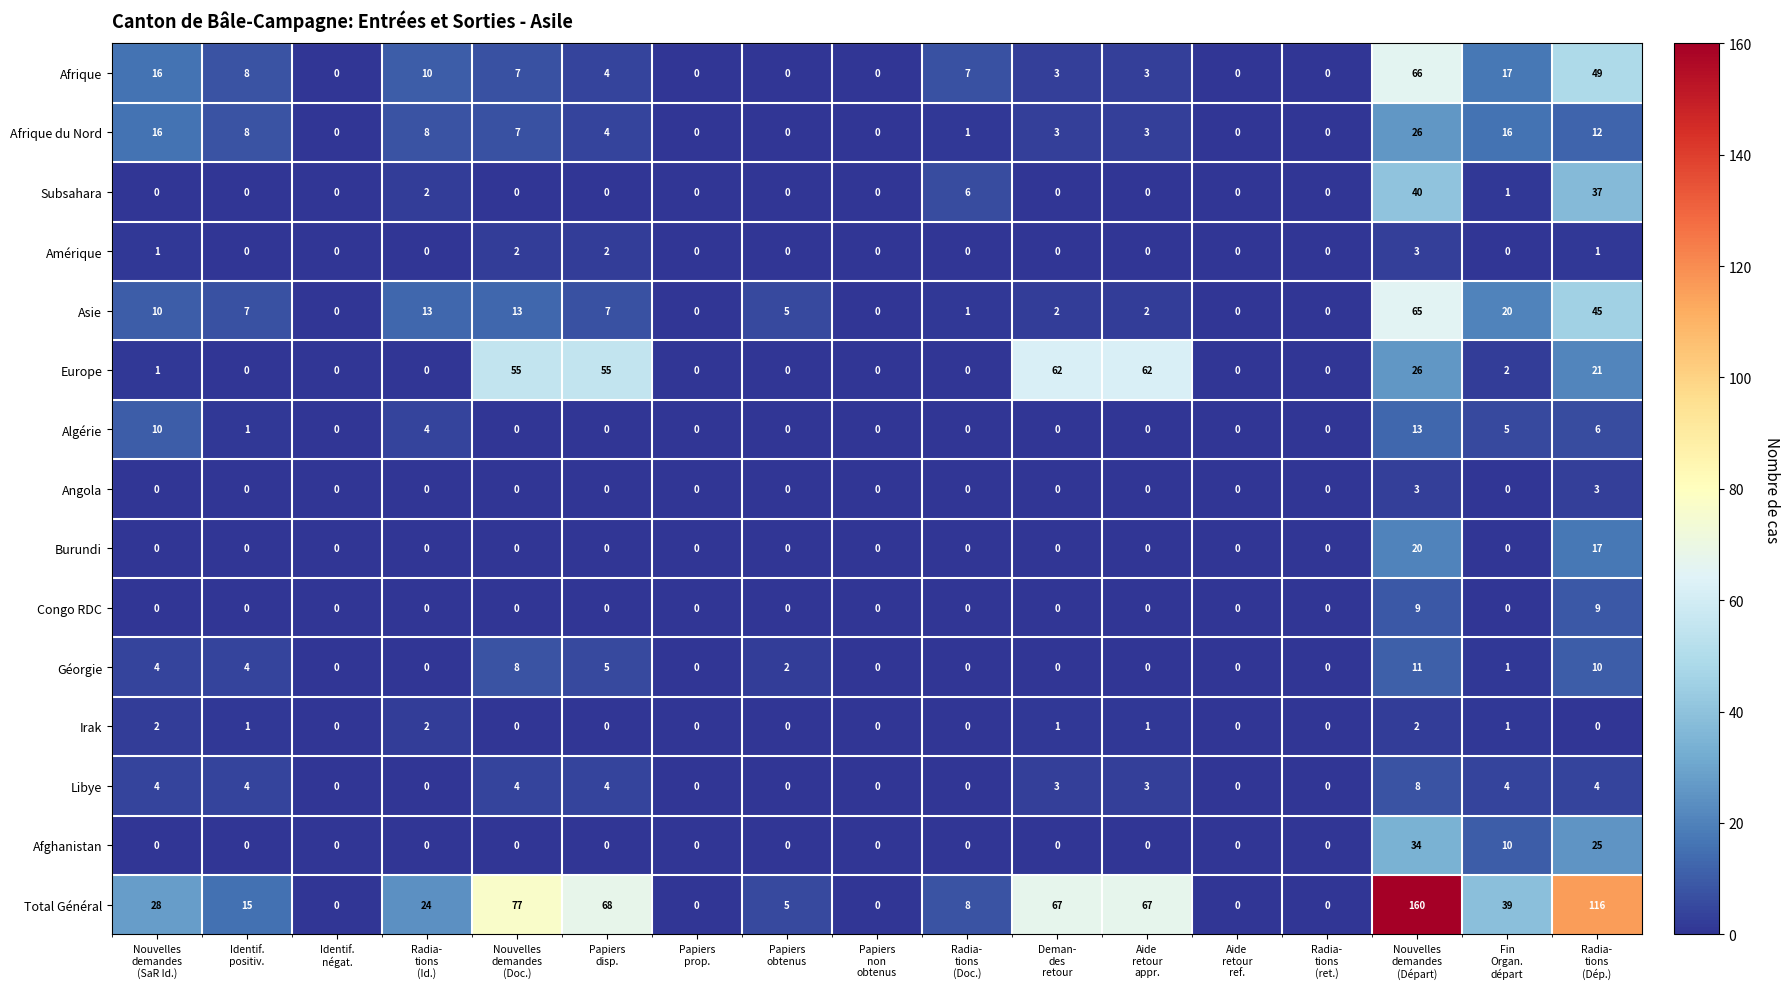

What is the difference between the maximum and minimum values in the Total Général series?

160